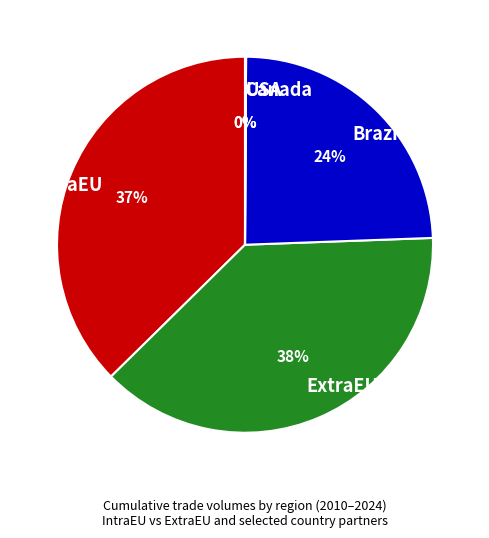

Does ExtraEU account for over 50% of the chart?

No